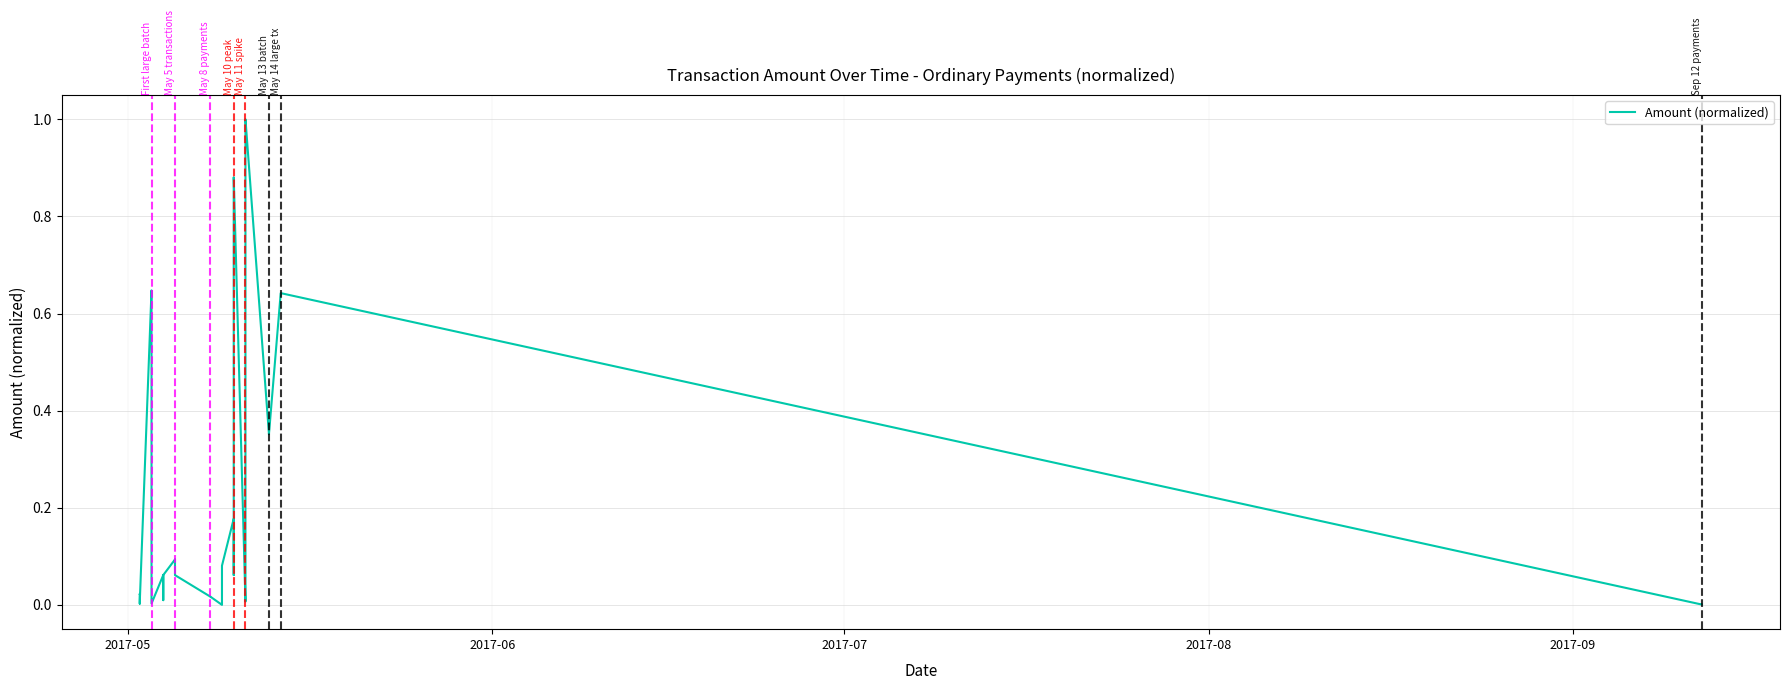

Does the chart display data point markers on the line(s)?

No